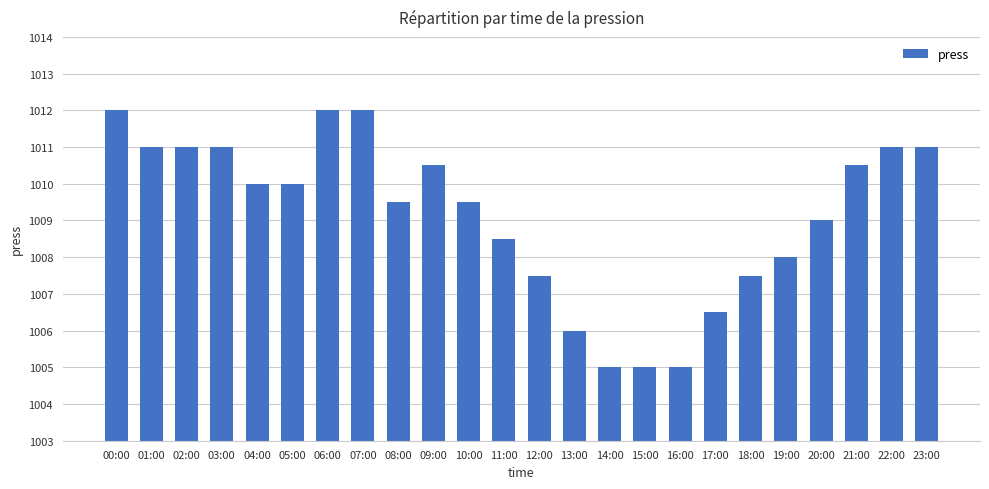

What is the label of the 12th bar from the left?

11:00